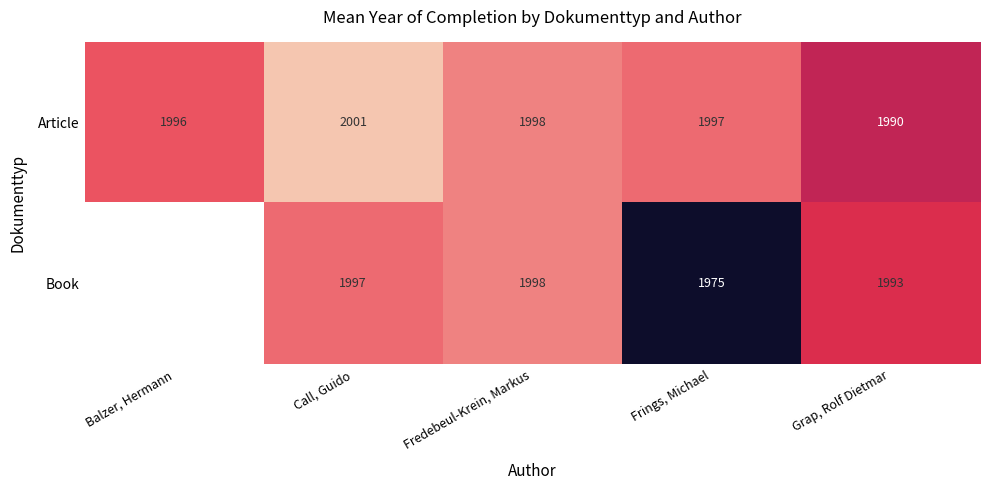

Rank the series at Frings, Michael from highest to lowest value.

Article, Book